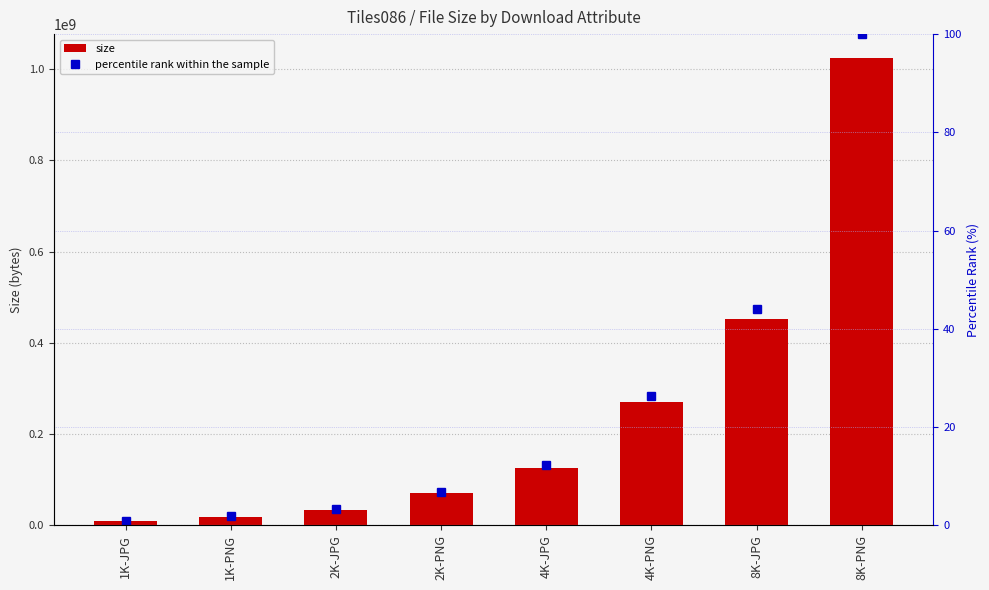

The value of size at 2K-JPG is 15981218.9. True or false?

False